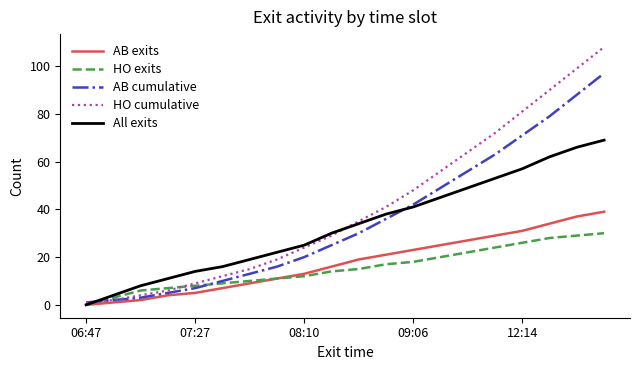

Reading left to right, list all the values displayed in this chart.

AB exits: 0	1	2	4	5	7	9	11	13	16	19	21	23	25	27	29	31	34	37	39
HO exits: 0	3	6	7	8	9	10	11	12	14	15	17	18	20	22	24	26	28	29	30
AB cumulative: 1	2	3	5	7	10	13	16	20	25	30	36	42	49	56	63	71	79	88	97
HO cumulative: 1	2	4	6	9	12	15	19	24	29	35	41	48	56	64	72	81	90	99	108
All exits: 0	4	8	11	14	16	19	22	25	30	34	38	41	45	49	53	57	62	66	69